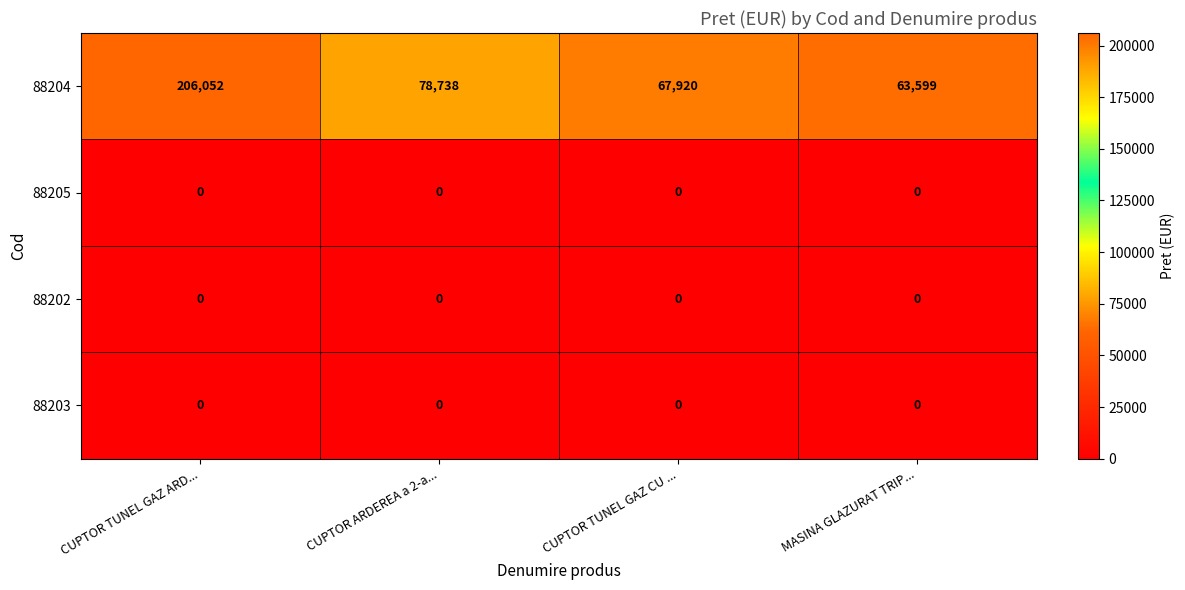

Which series has the largest range (max minus min)?

88204